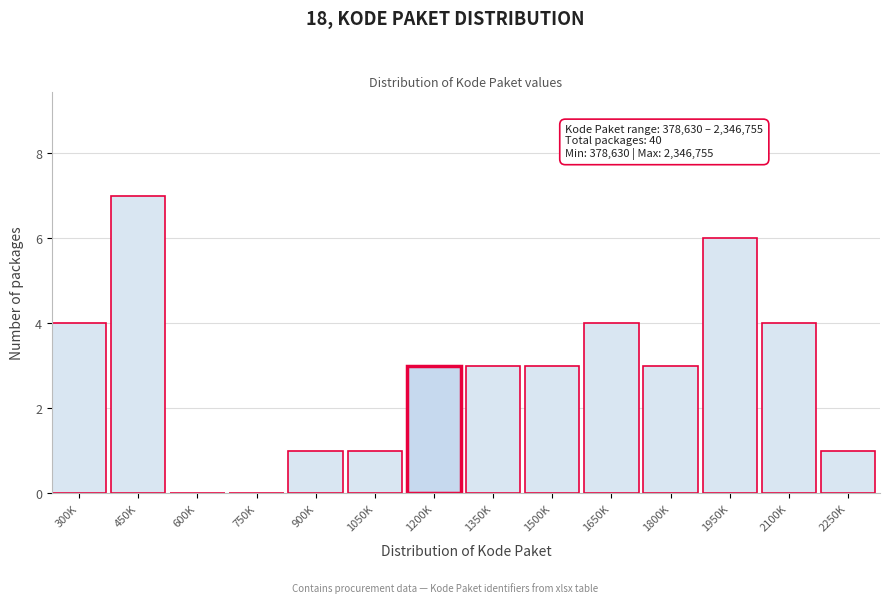

Reading right to left, extract all data points from this chart.

2250K=1	2100K=4	1950K=6	1800K=3	1650K=4	1500K=3	1350K=3	1200K=3	1050K=1	900K=1	750K=0	600K=0	450K=7	300K=4